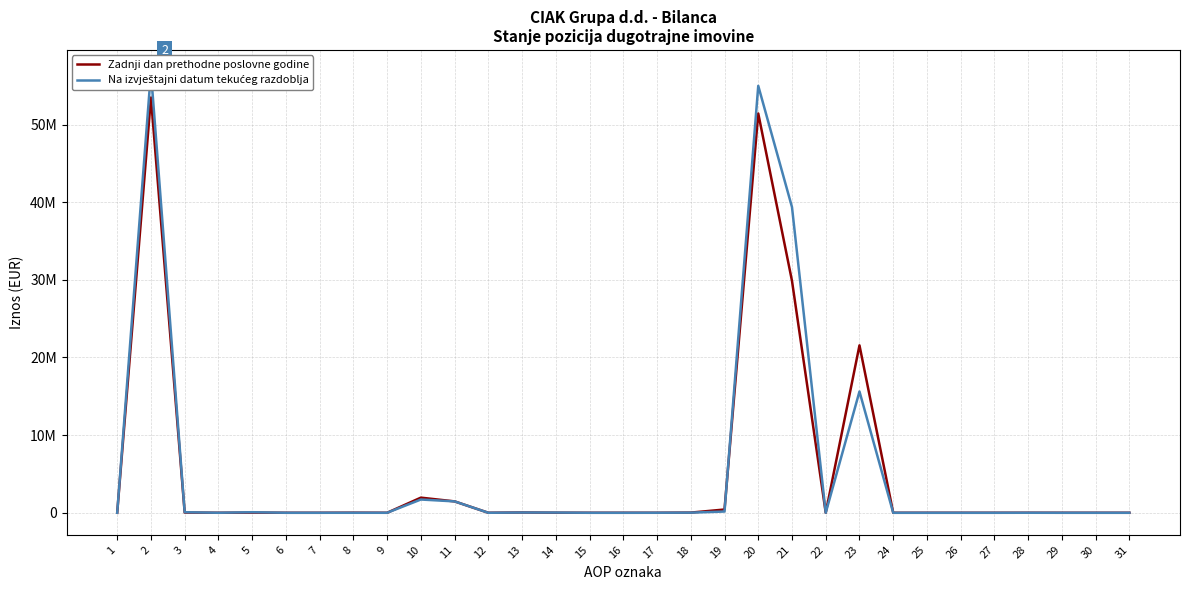

Is it true that Na izvještajni datum tekućeg razdoblja equals 37988698.8 at 22?

False